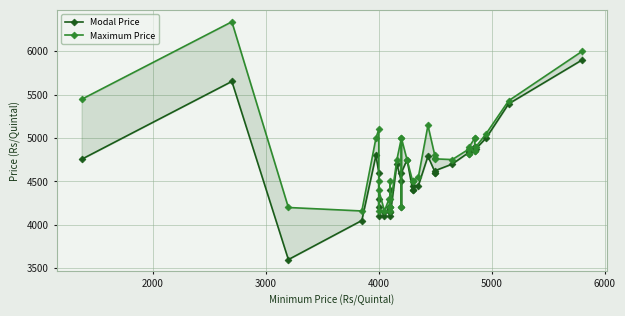

What is the lowest value of the Modal Price series?

3600